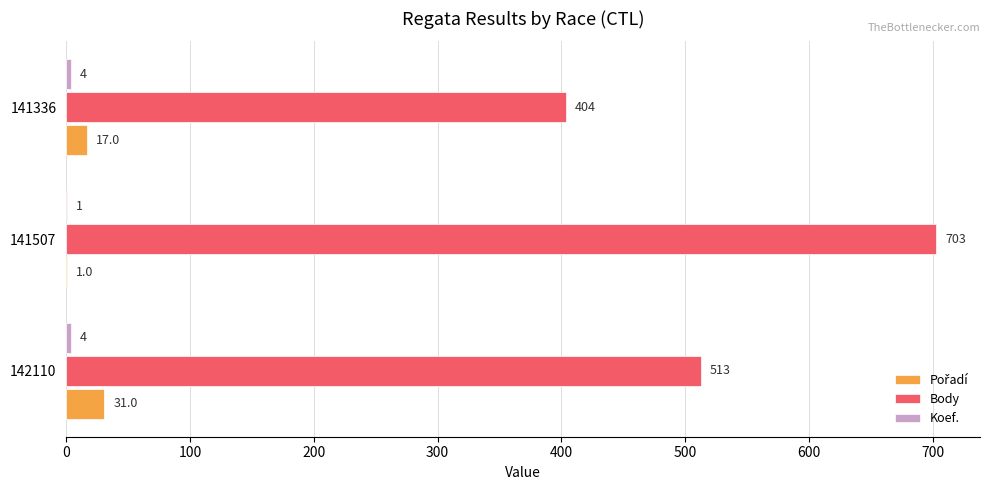

The value of Body at 141336 is 276. True or false?

False